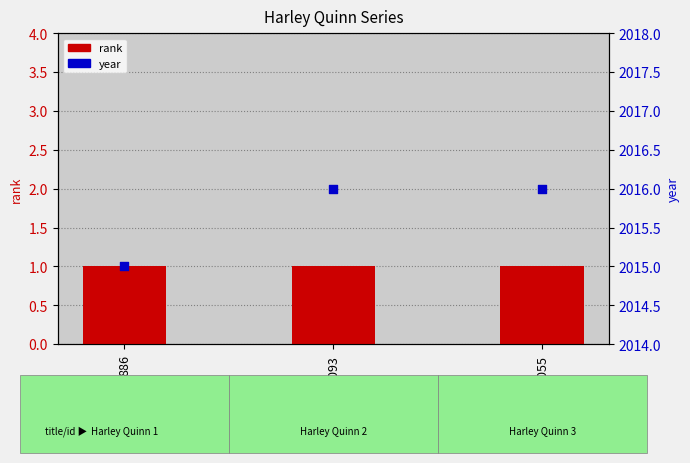

Which series has the widest spread of Y values?

year